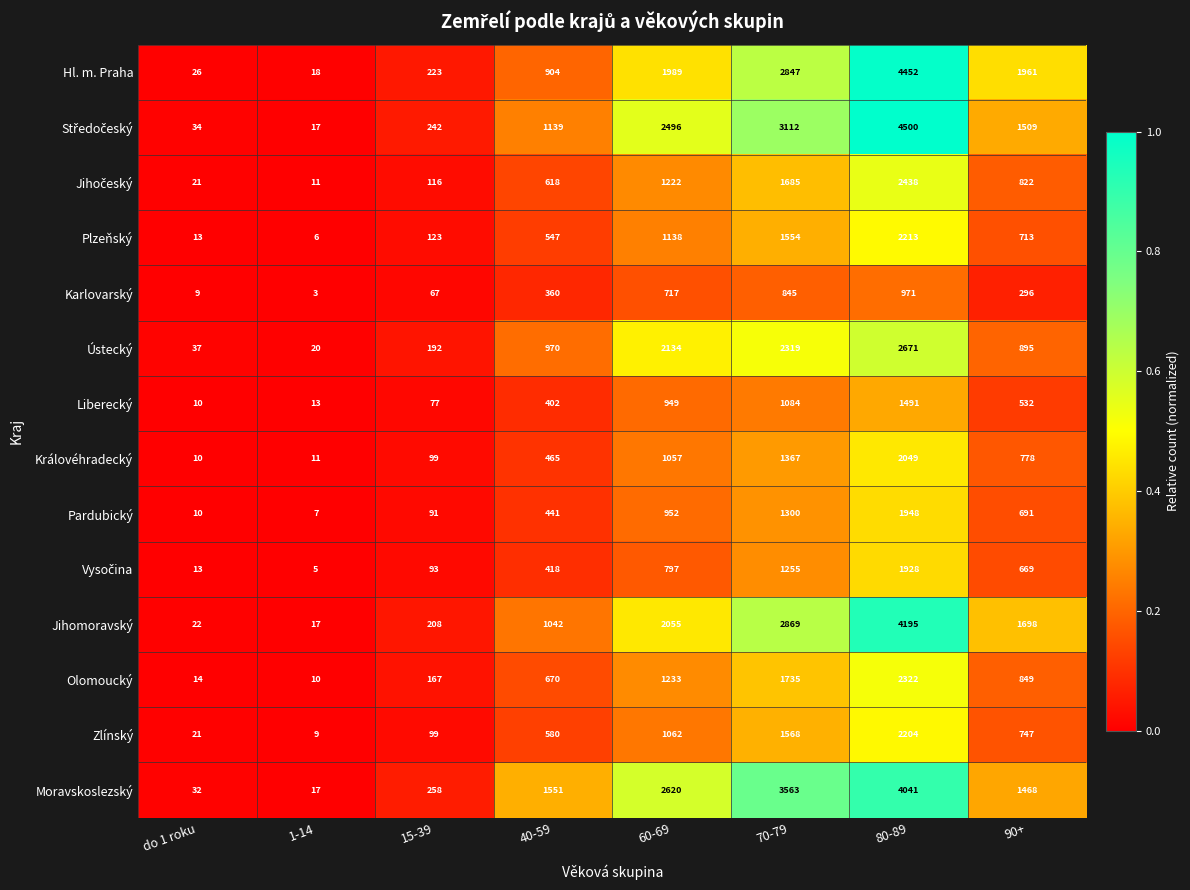

Is it true that Liberecký equals 3 at do 1 roku?

False